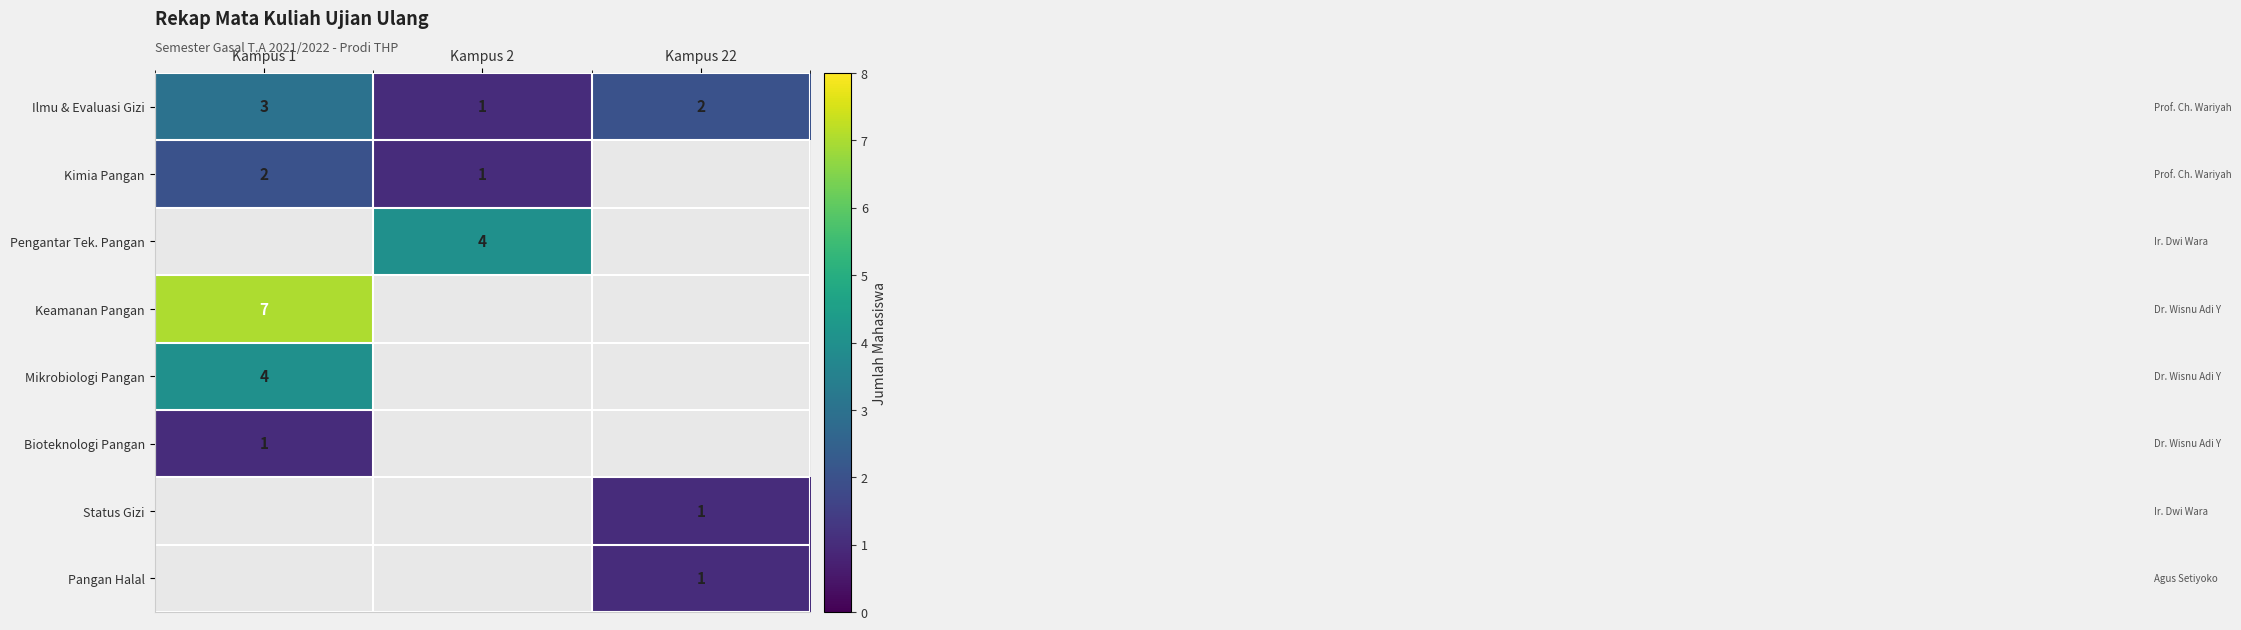

The value of Status Gizi at Kampus 22 is 1. True or false?

True